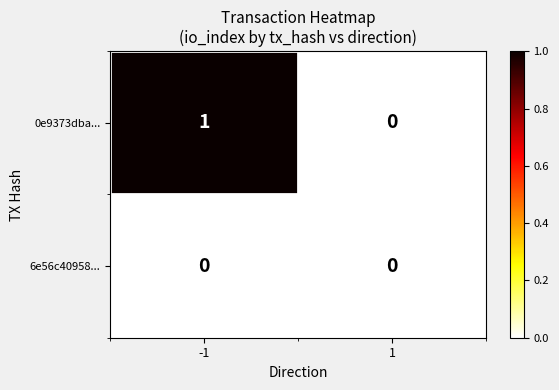

At which category is the sum across all series the highest?

-1